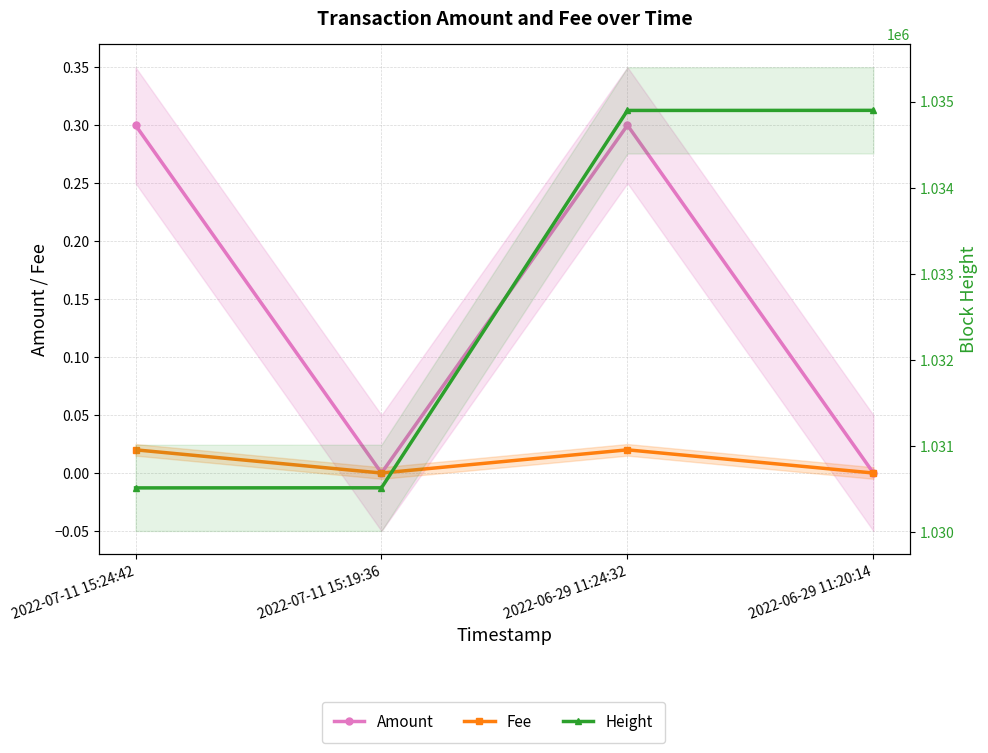

Reading left to right, transcribe all the data shown in this chart.

Amount: 0.3	0.0	0.3	0.0
Fee: 0.0	0.0	0.0	0.0
Height: 1030517.0	1030518.0	1034897.0	1034898.0